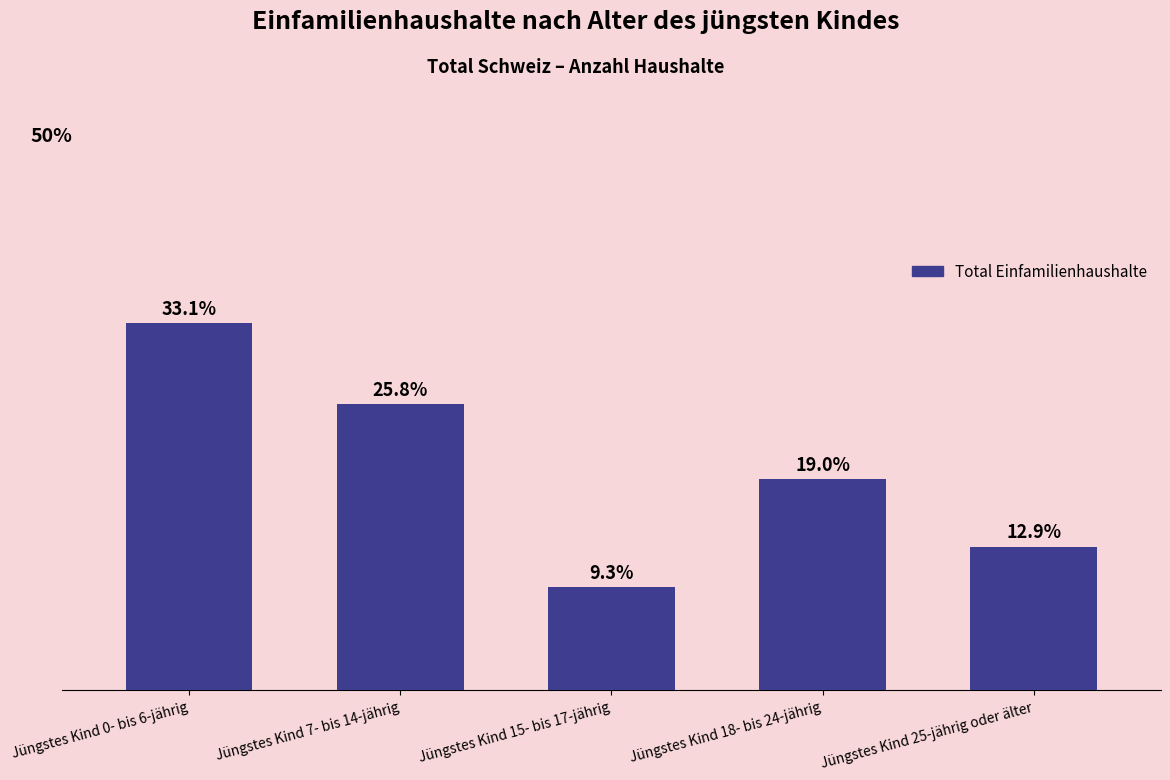

What is the label of the 1st bar from the right?

Jüngstes Kind 25-jährig oder älter